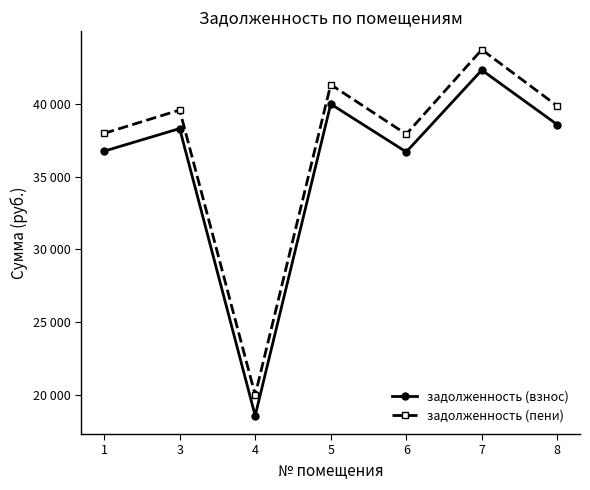

What is the sum of all задолженность (взнос) values?

251163.6